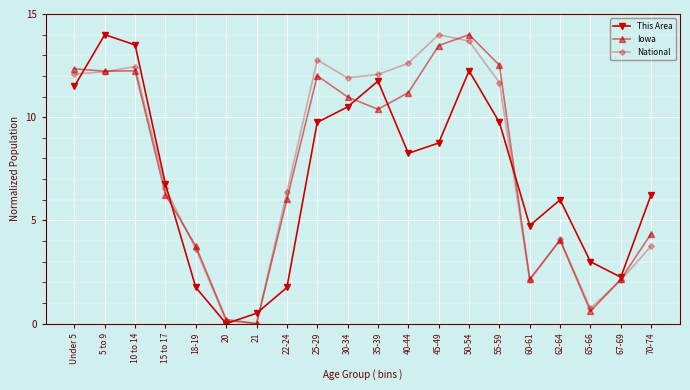

What is the approximate value of National at 50-54?

13.7